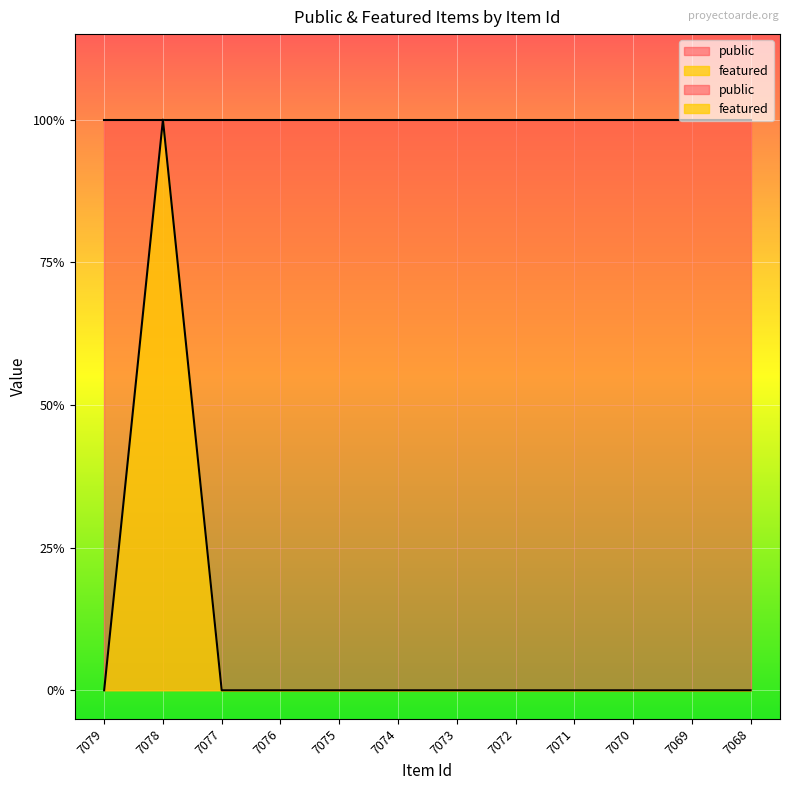

What is the greatest value displayed?

1